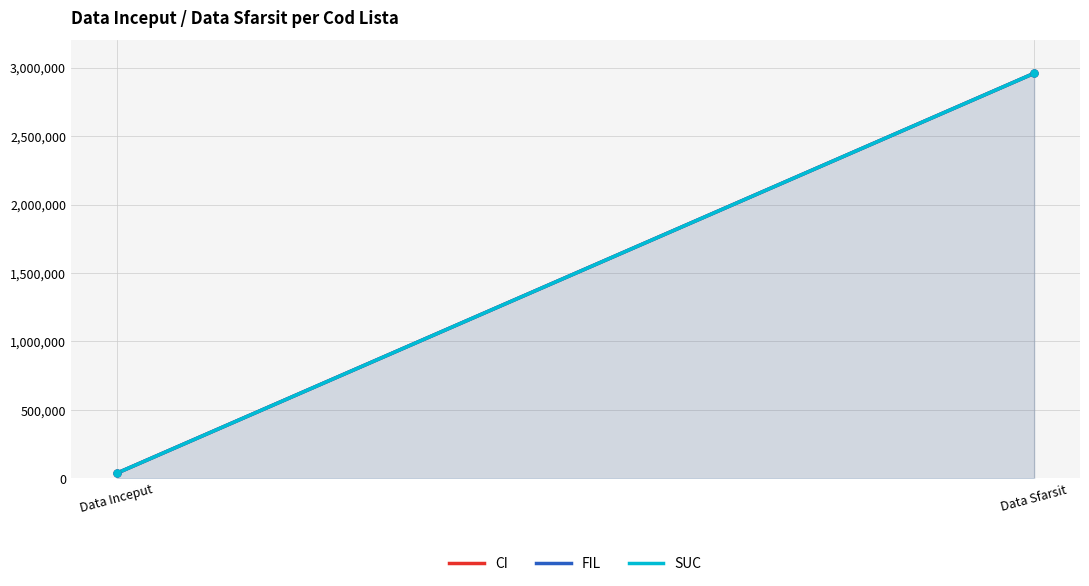

Reading right to left, transcribe all the data shown in this chart.

CI: 2958465	36526
FIL: 2958465	36526
SUC: 2958465	36526